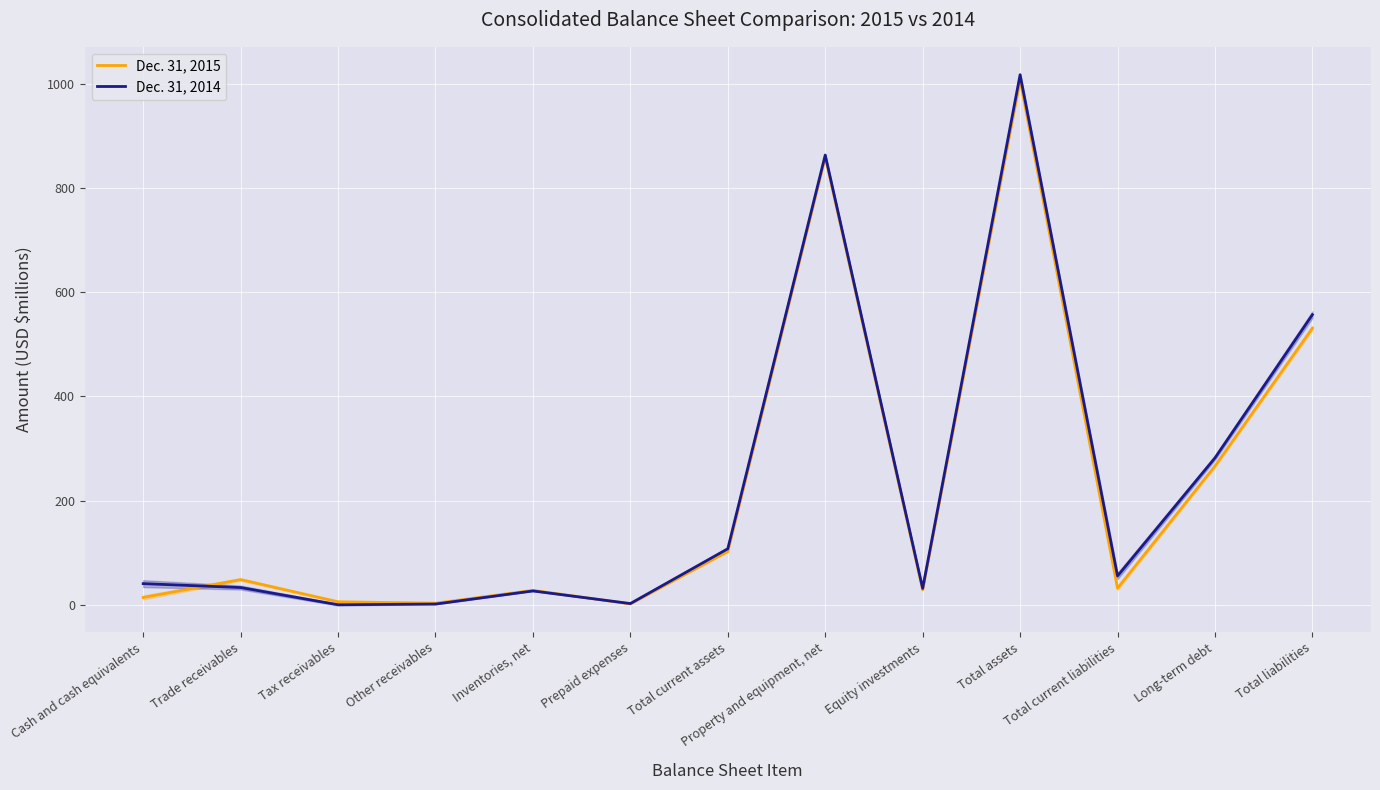

Reading left to right, list all the values displayed in this chart.

Dec. 31, 2015: Cash and cash equivalents=14.4	Trade receivables=48.6	Tax receivables=6.1	Other receivables=3.3	Inventories, net=28.0	Prepaid expenses=2.0	Total current assets=102.5	Property and equipment, net=859.2	Equity investments=28.9	Total assets=1007.1	Total current liabilities=32.1	Long-term debt=266.4	Total liabilities=531.0
Dec. 31, 2014: Cash and cash equivalents=40.9	Trade receivables=33.4	Tax receivables=0.4	Other receivables=1.7	Inventories, net=26.9	Prepaid expenses=2.7	Total current assets=107.8	Property and equipment, net=863.1	Equity investments=31.8	Total assets=1017.2	Total current liabilities=55.6	Long-term debt=282.1	Total liabilities=556.8